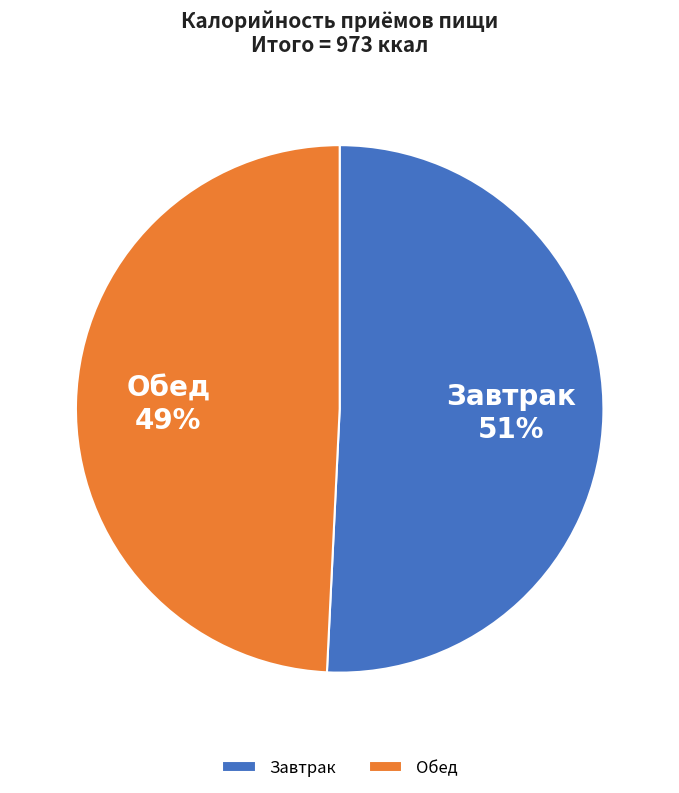

True or false: Завтрак accounts for 51% of the total.

True